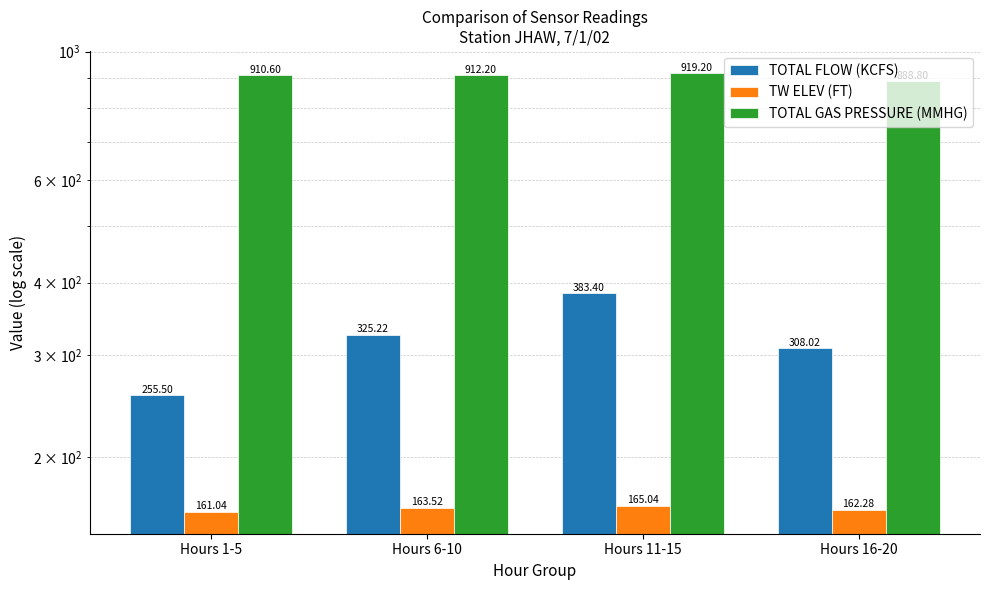

The TOTAL FLOW (KCFS) series shows 413.3 at Hours 16-20. True or false?

False